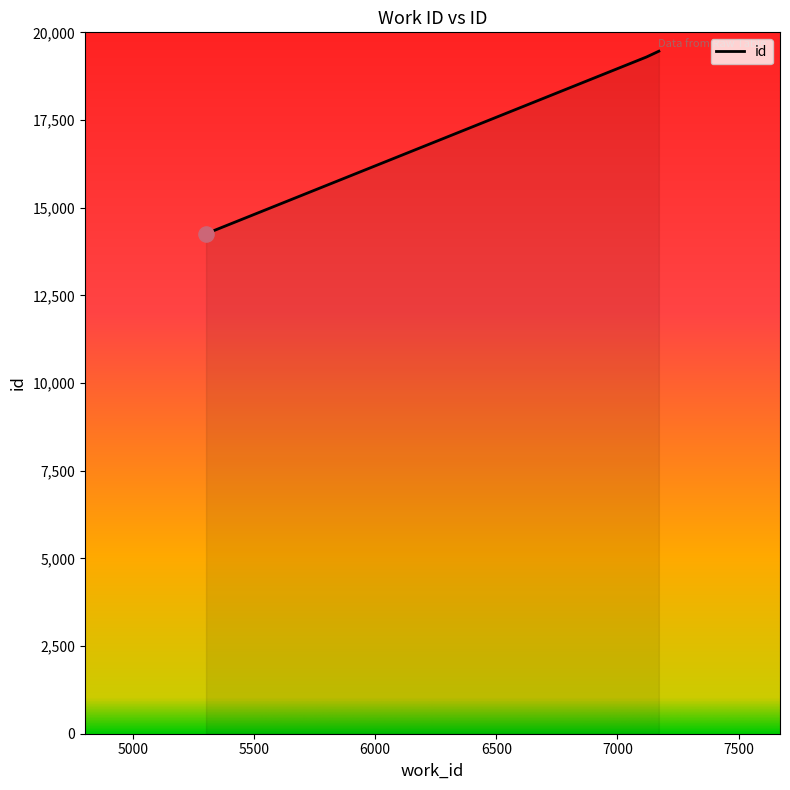

What is the greatest value displayed?

19462